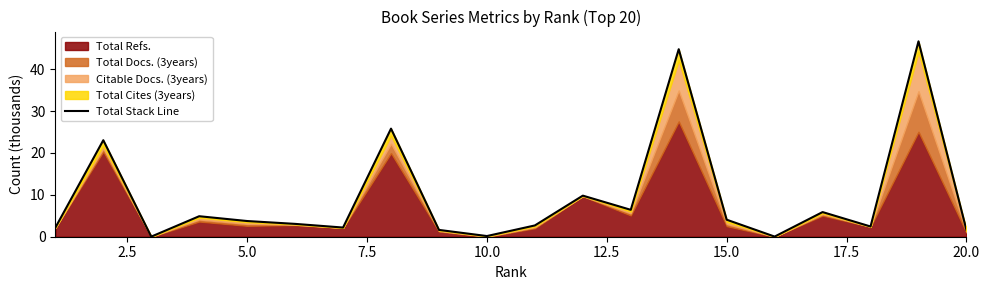

The value at 16 is 3.2. True or false?

False